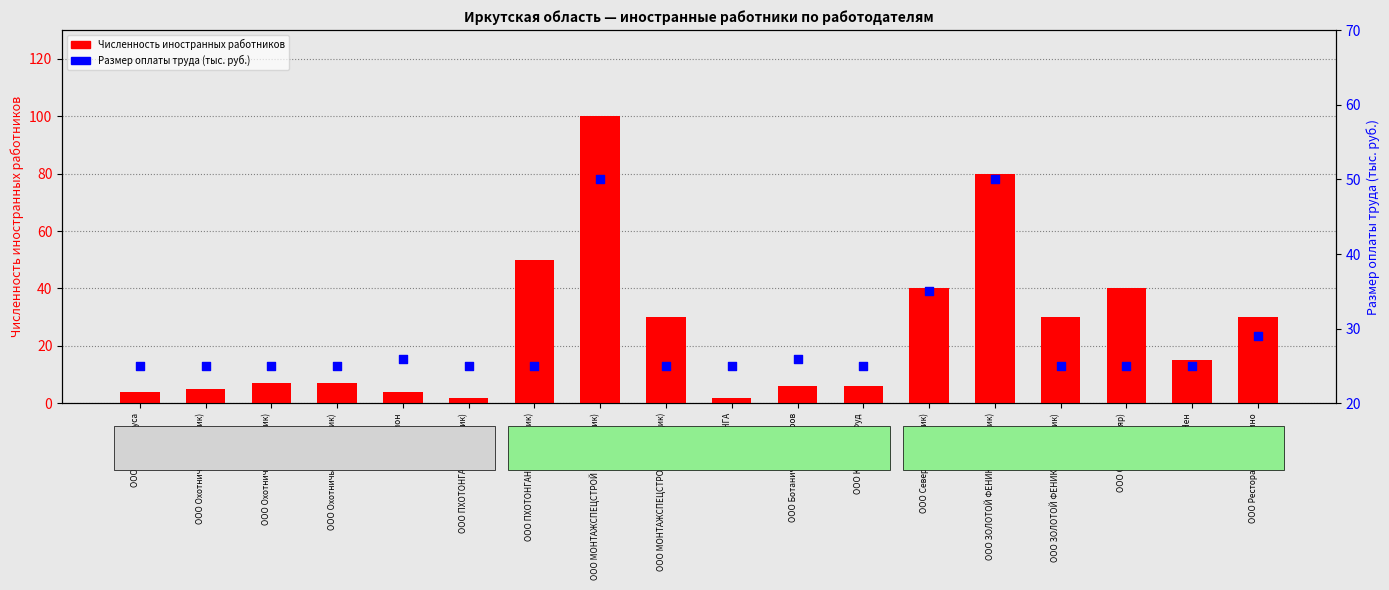

What is the total value across all series at ООО ЗОЛОТОЙ ФЕНИКС (Каменщик)?

55